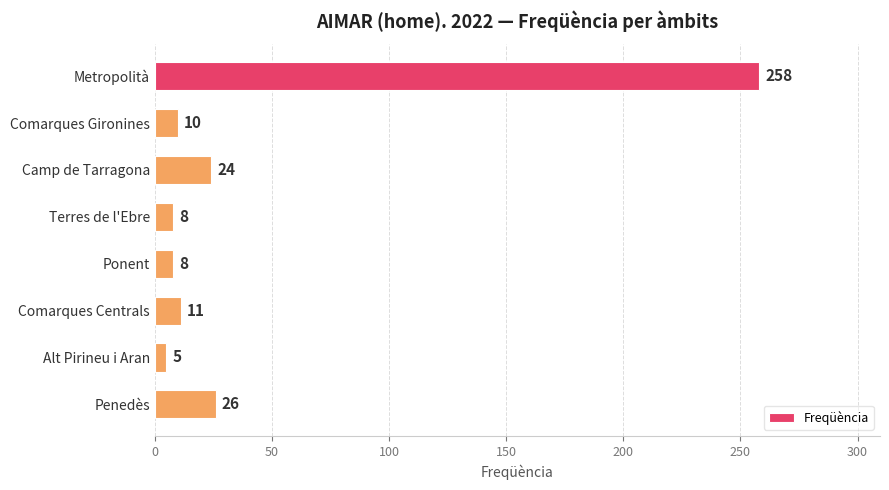

What is the value of the 6th bar from the top?

11